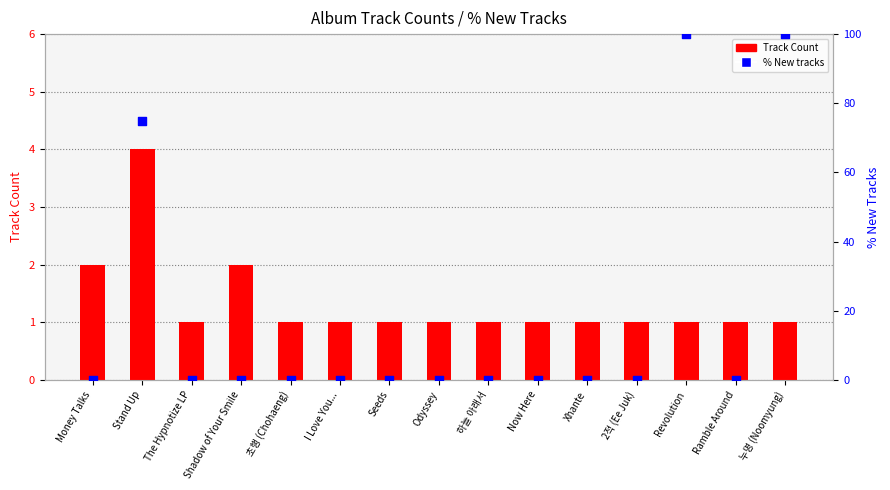

Which series reaches the minimum Y coordinate?

% New tracks